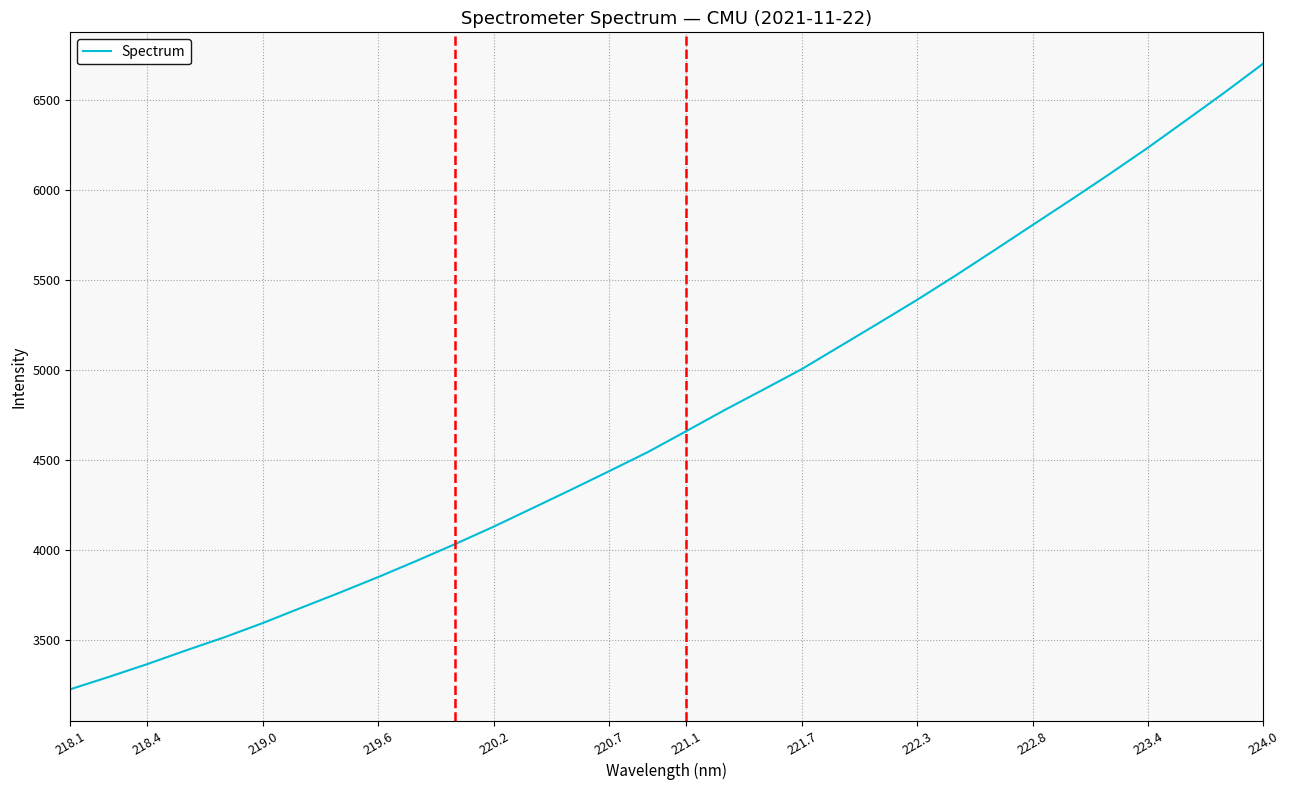

What is the difference between the maximum and minimum values?

3474.1